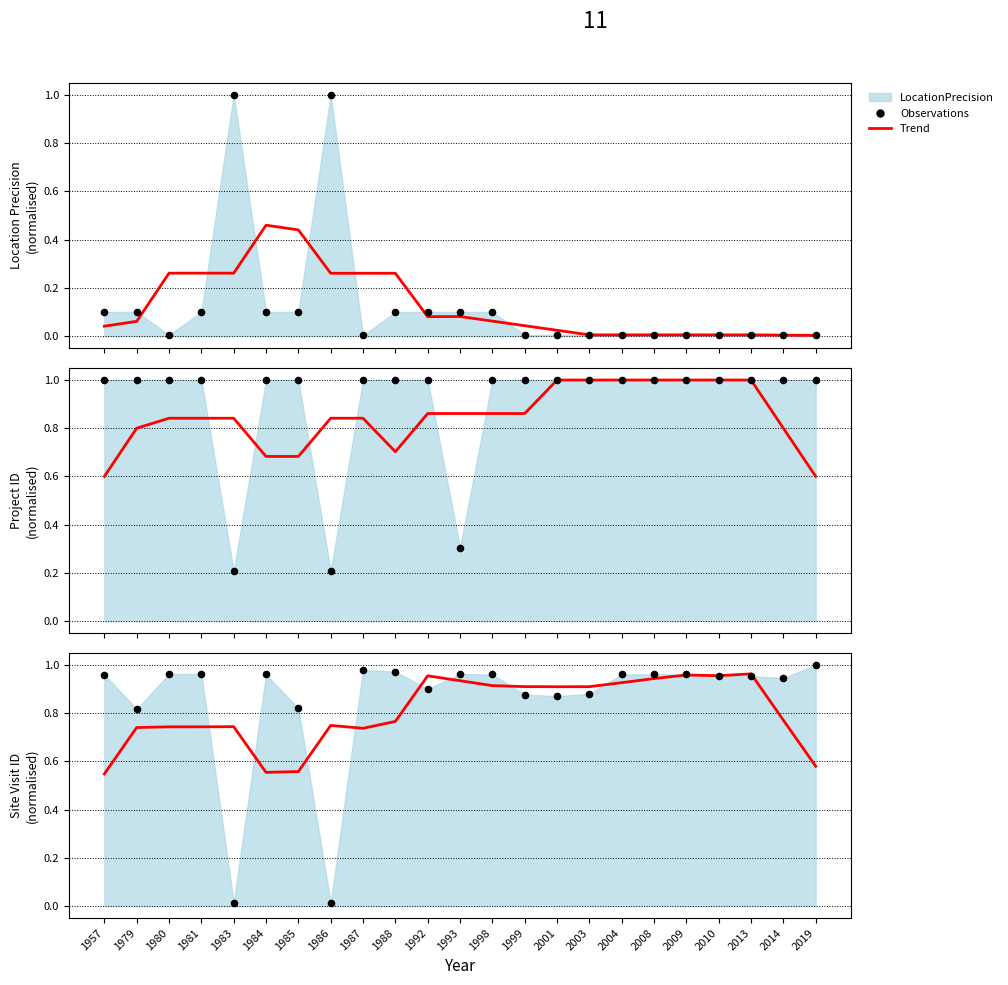

Which series reaches the minimum Y coordinate?

LocationPrecision pts